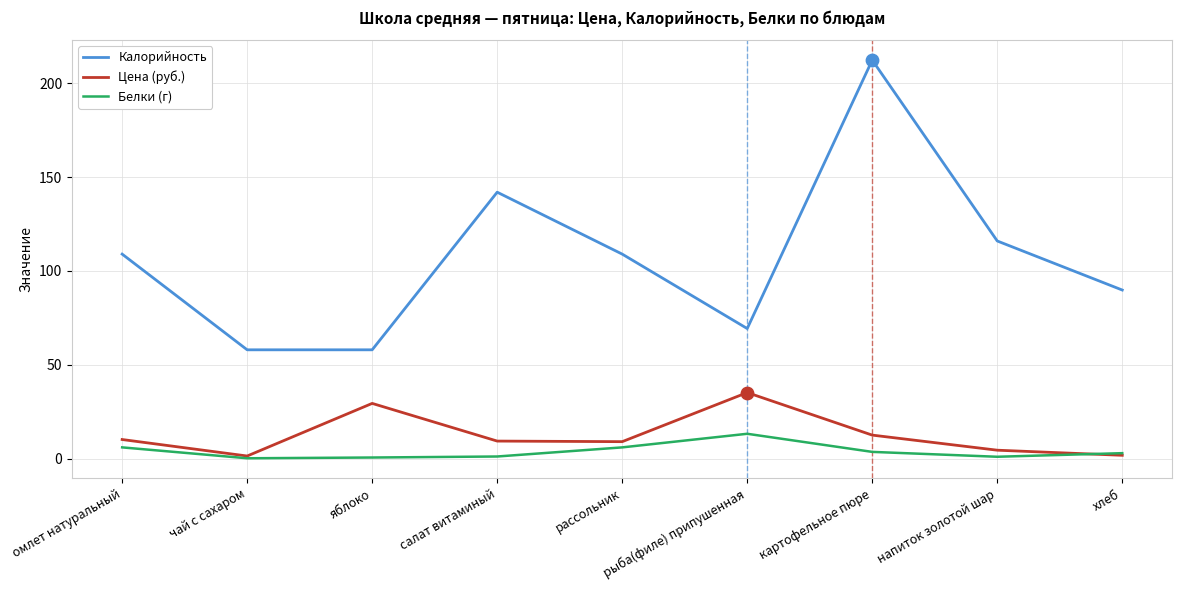

At how many categories does at least one series exceed 59?

7